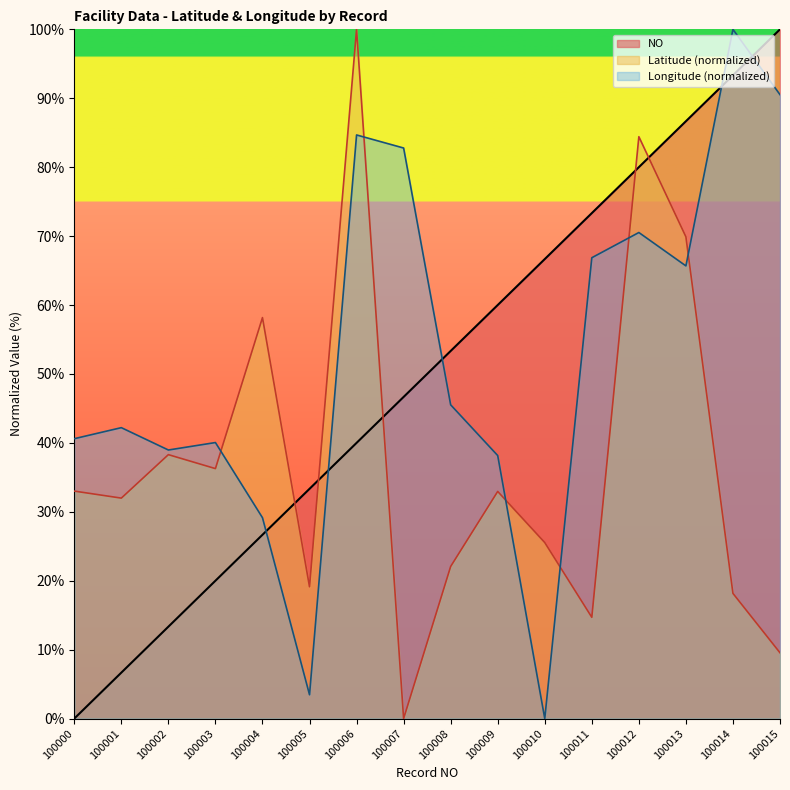

What are all the series names shown in the legend?

NO, Latitude (normalized), Longitude (normalized)